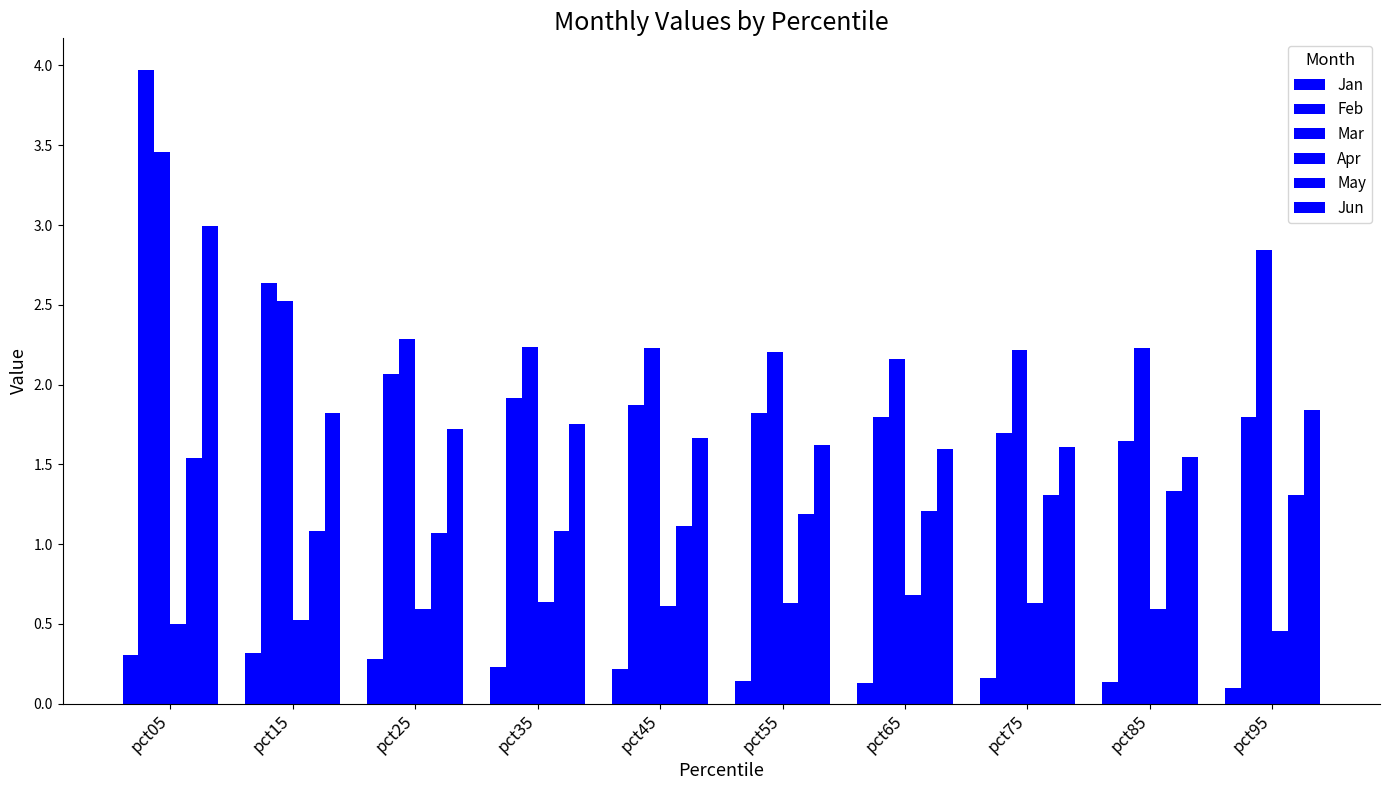

How many groups of bars are there?

10